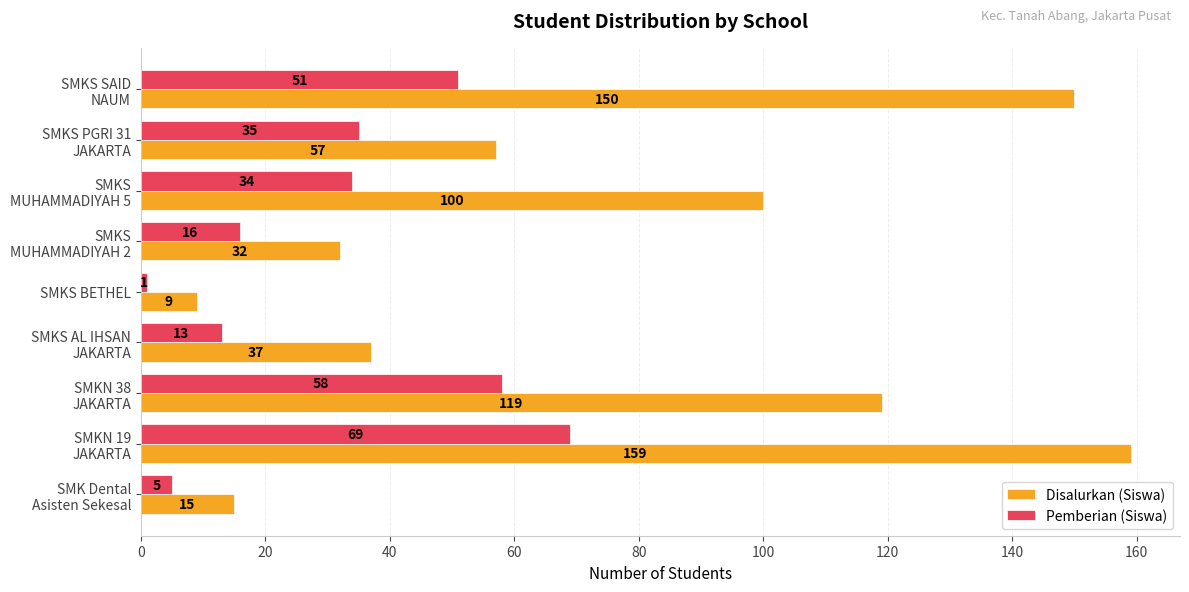

At how many categories does at least one series exceed 156?

1